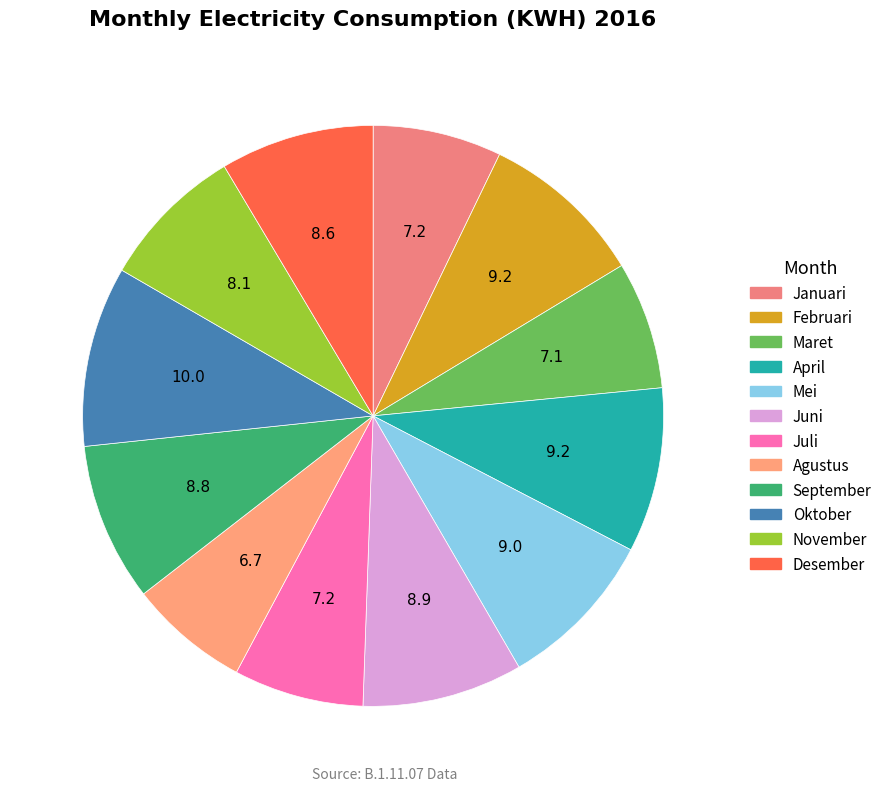

To the nearest percent, what is the average slice percentage?

8%